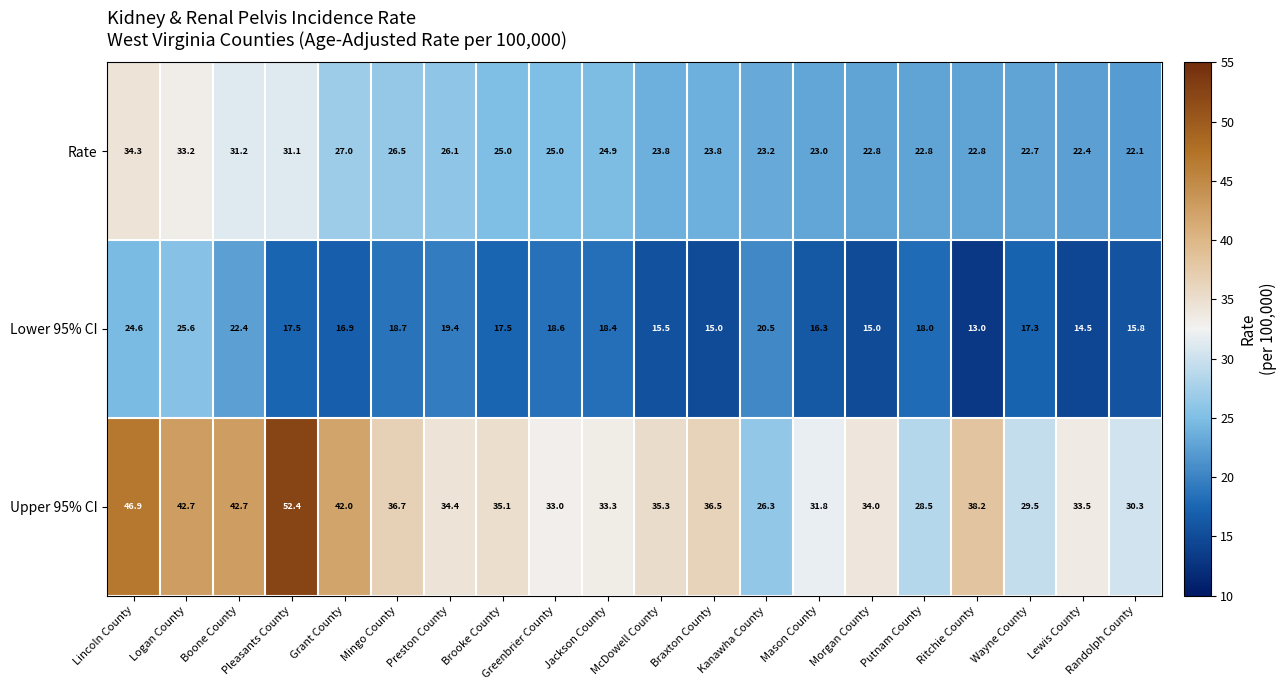

Which series has the widest spread of values?

Upper 95% CI